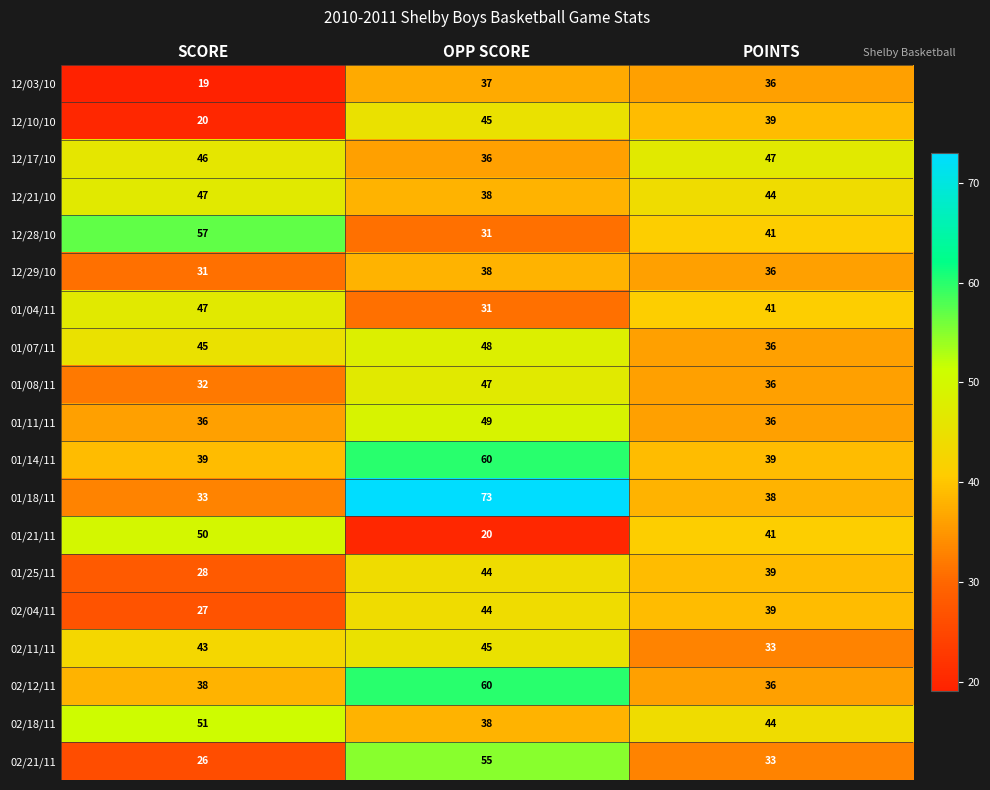

List the labels in order of 02/12/11 value, smallest first.

POINTS, SCORE, OPP SCORE